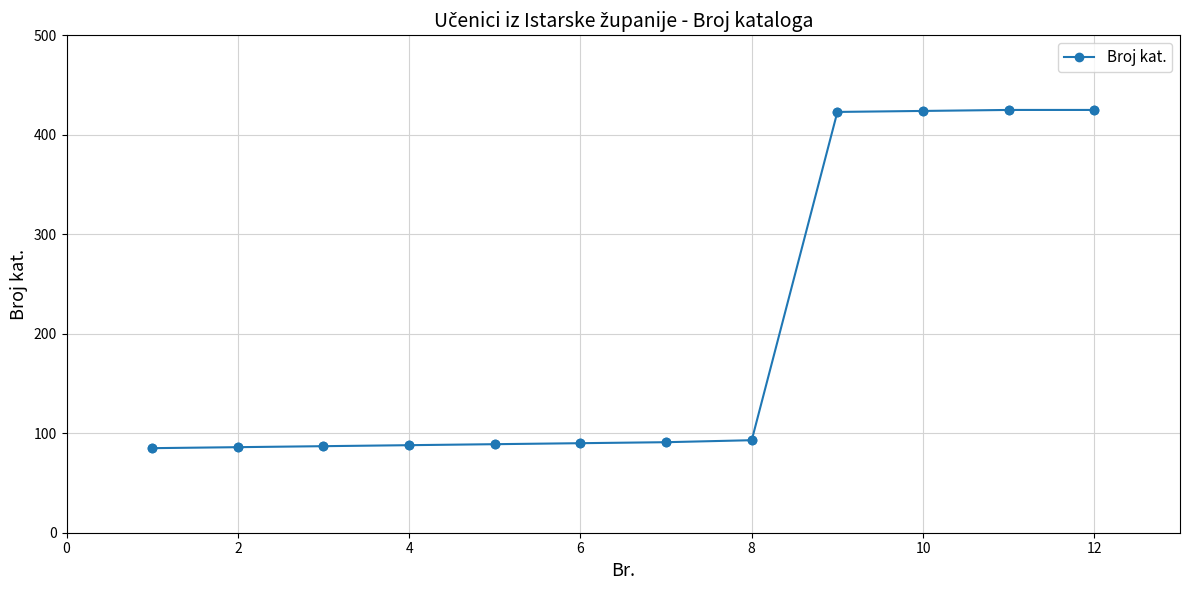

What is the minimum value shown in the chart?

85